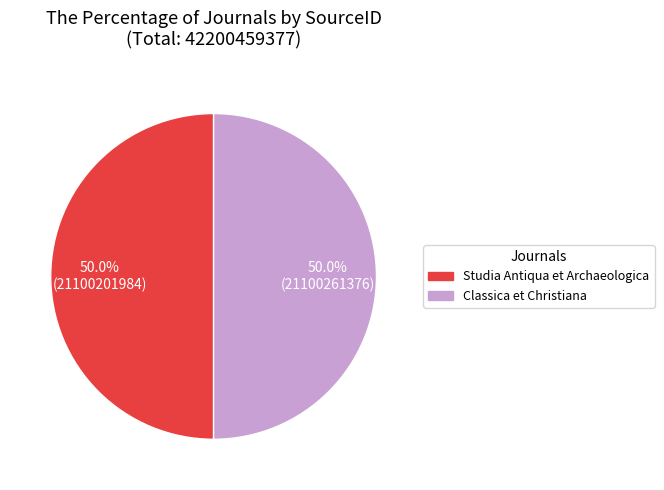

What is the ratio of the value at Classica et Christiana to the value at Studia Antiqua et Archaeologica?

1.0